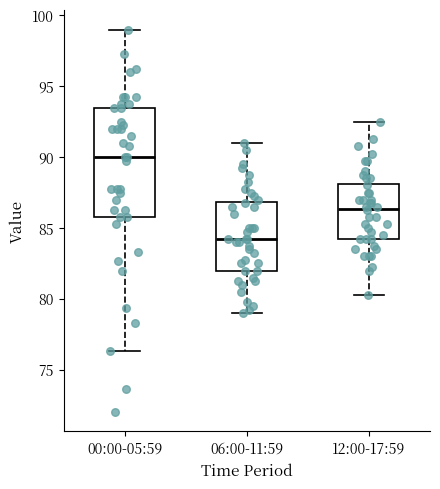

Reading left to right, read every box against the y-axis: the position of its median line, the range the box covers, and the ends of its whiskers. The values are not printed on the chart, so give them approximately, as read against the axis.

00:00-05:59: median 90.0, box 86.0 to 93.5, whiskers 76.5 to 99.0
06:00-11:59: median 84.5, box 82.0 to 87.0, whiskers 79.0 to 91.0
12:00-17:59: median 86.5, box 84.5 to 88.0, whiskers 80.5 to 92.5